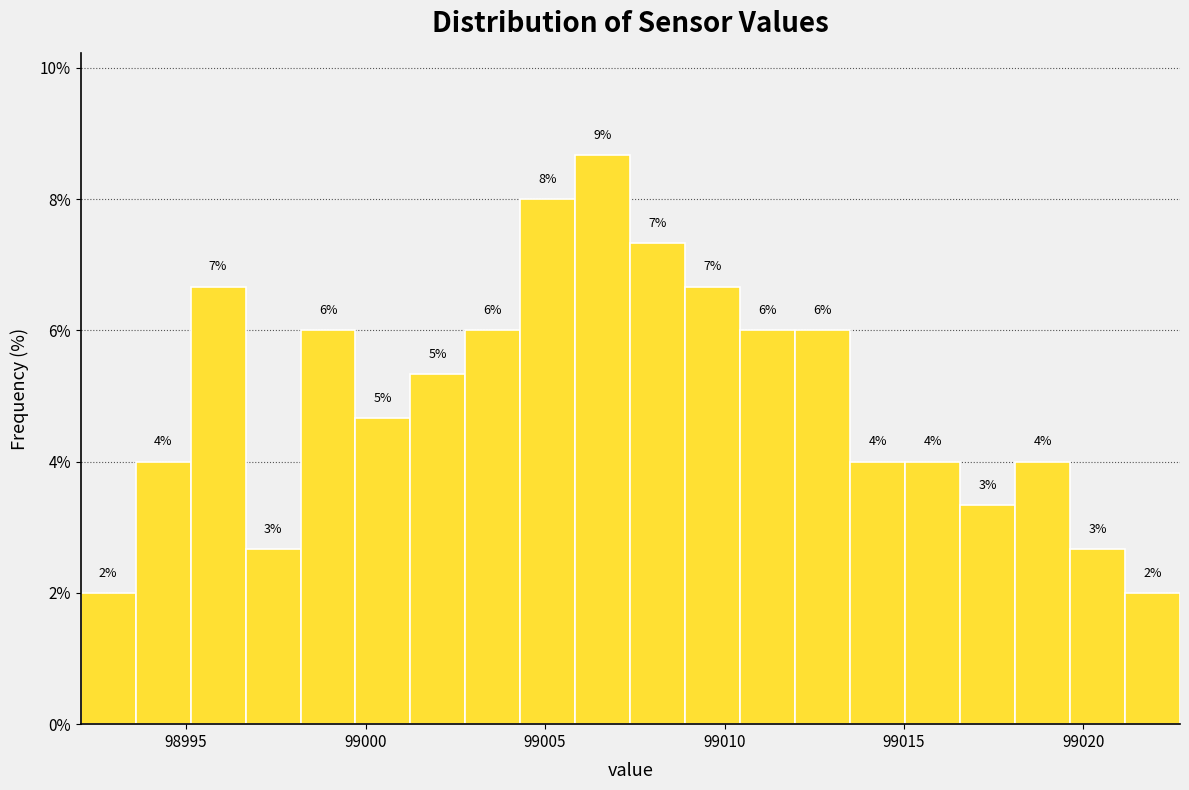

Around what value on the x-axis is the tallest bar? Give the approximate position of its centre, as read against the axis.

99006.5